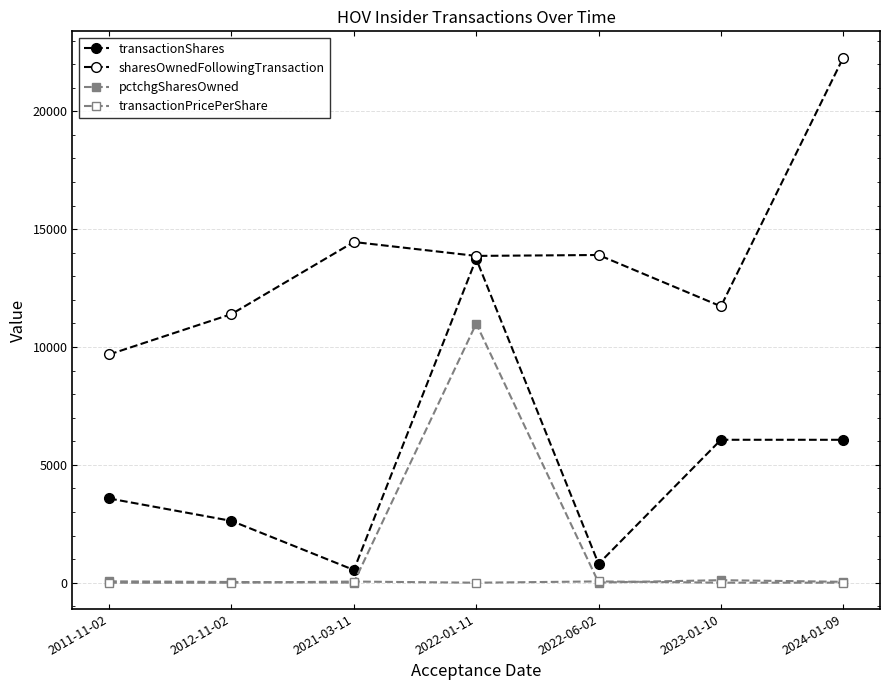

Is this an area chart (filled region under the line)?

No